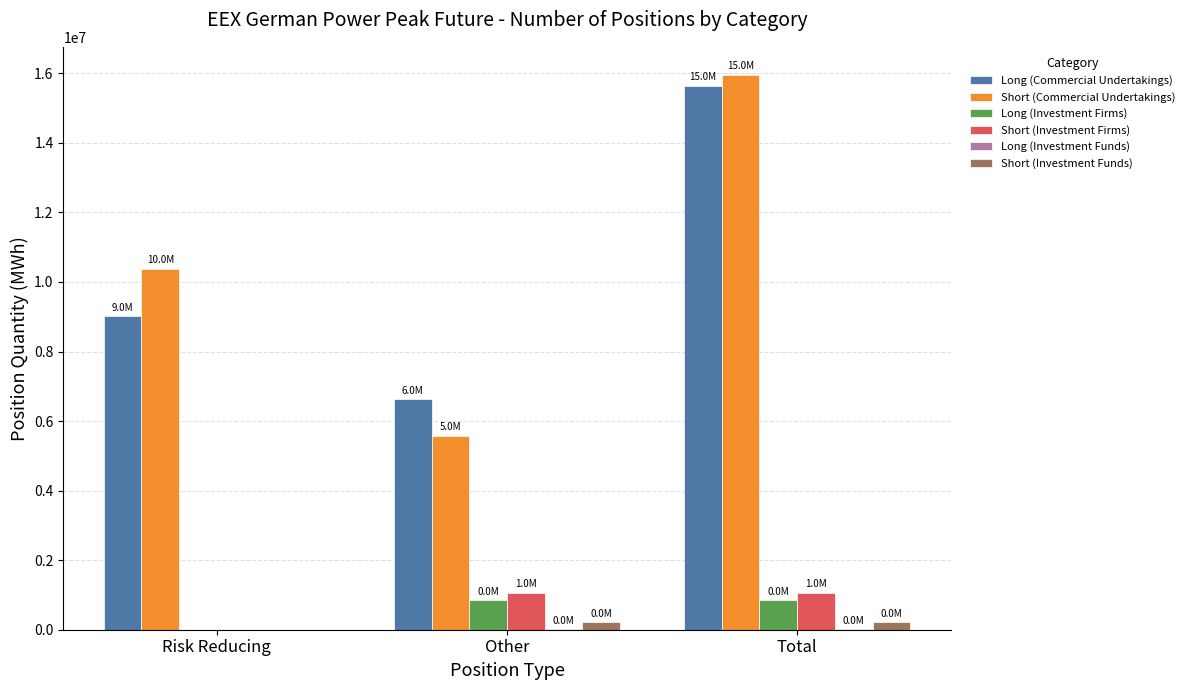

True or false: Long (Commercial Undertakings) has a value of 7474428 at Total.

False